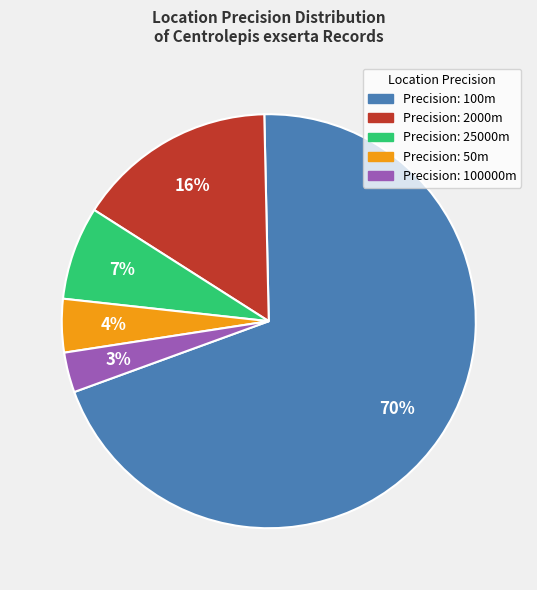

To the nearest percent, what is the difference between the largest and smallest slice percentages?

67%